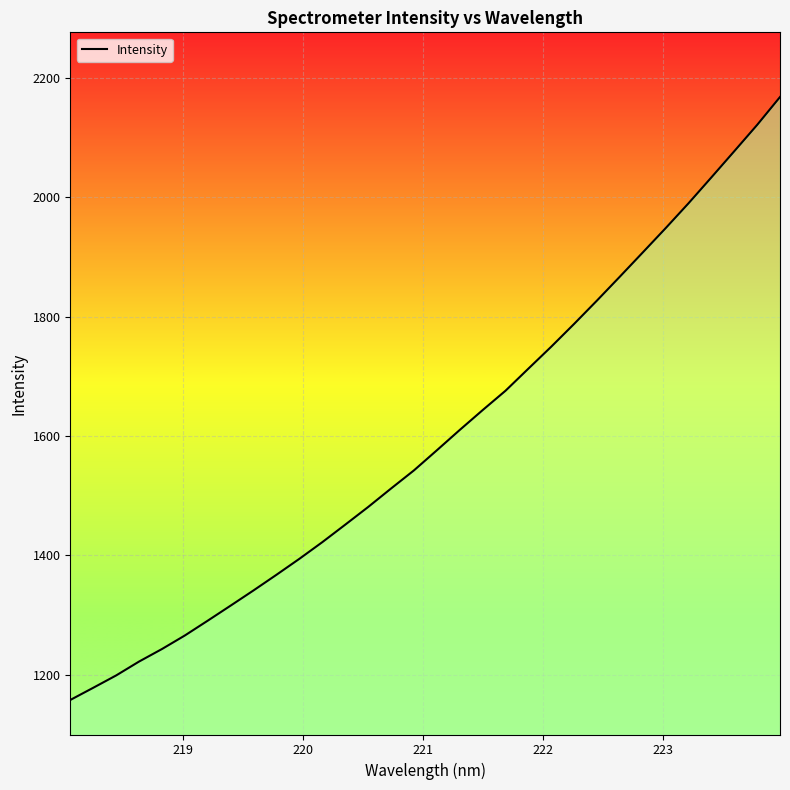

What is the smallest value displayed?

1157.5